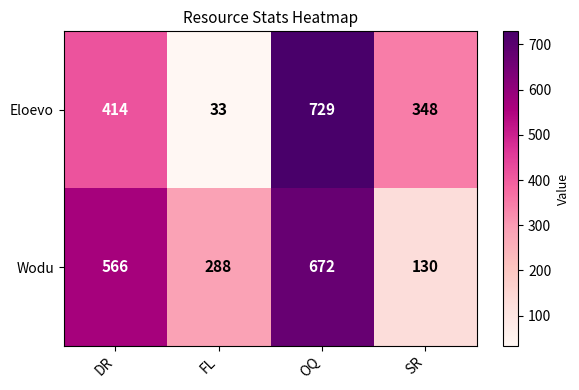

At how many categories does at least one series exceed 316?

3